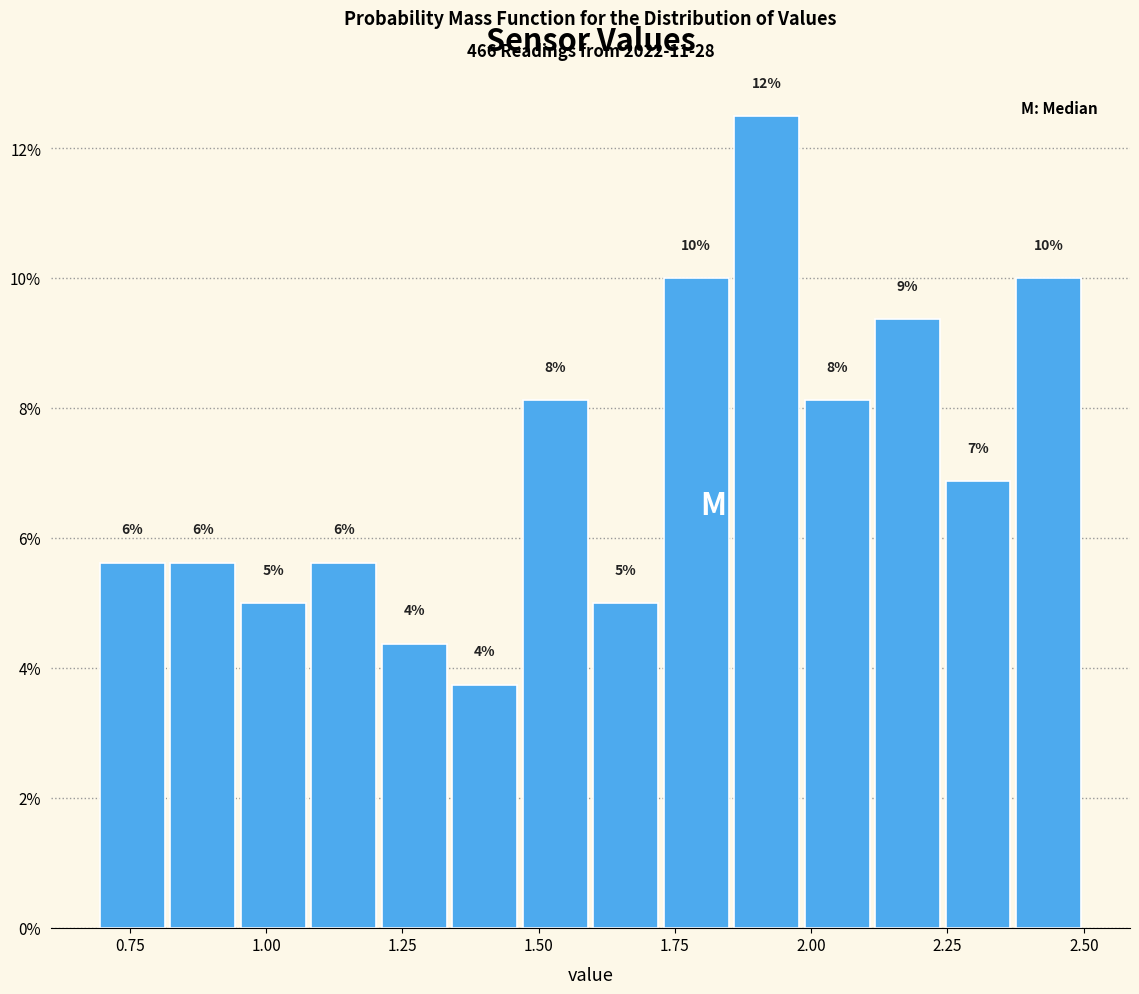

Read against the x-axis, roughly where is the centre of the tallest bar?

1.90